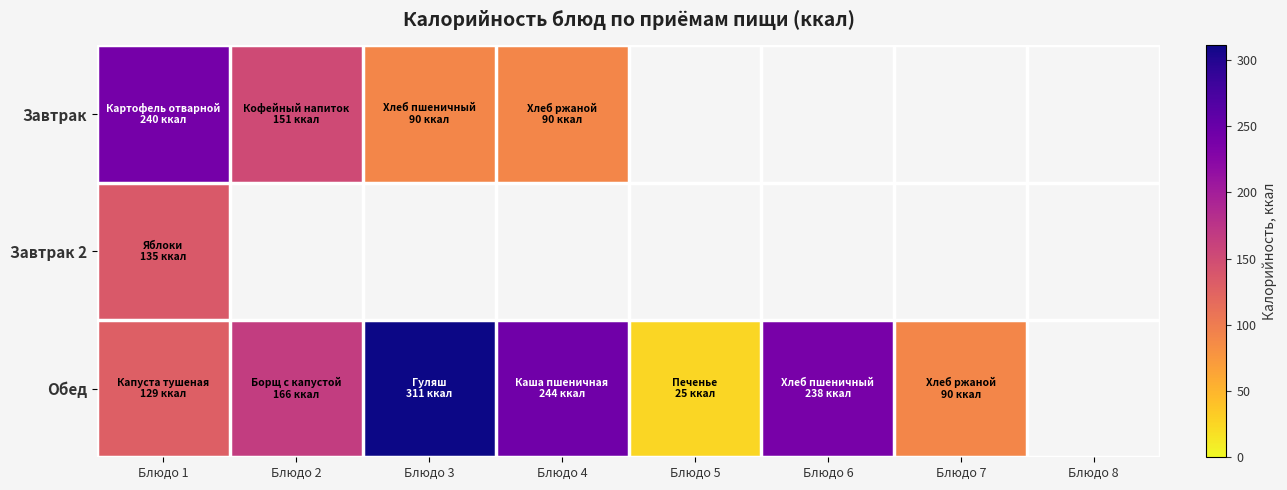

At which label does Обед reach its minimum?

Блюдо 5